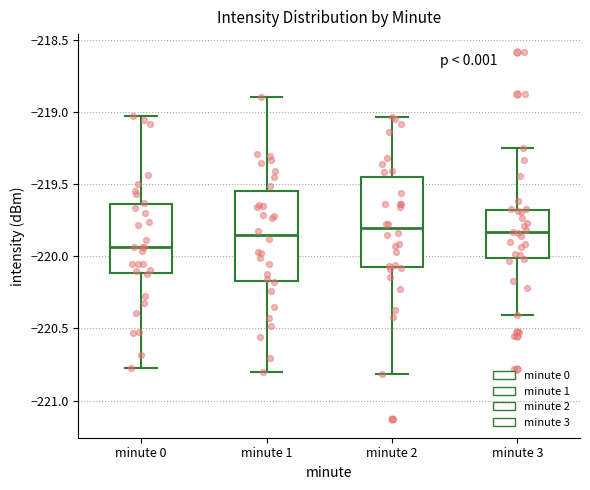

Reading left to right, transcribe this box plot: for each box, give where its median line is, the range the box spans, and where its two whiskers end, as read against the y-axis. The values are not printed on the chart, so give them approximately, as read against the axis.

minute 0: median -219.95, box -220.10 to -219.65, whiskers -220.80 to -219.05
minute 1: median -219.85, box -220.15 to -219.55, whiskers -220.80 to -218.90
minute 2: median -219.80, box -220.10 to -219.45, whiskers -220.80 to -219.05
minute 3: median -219.85, box -220.00 to -219.70, whiskers -220.40 to -219.25